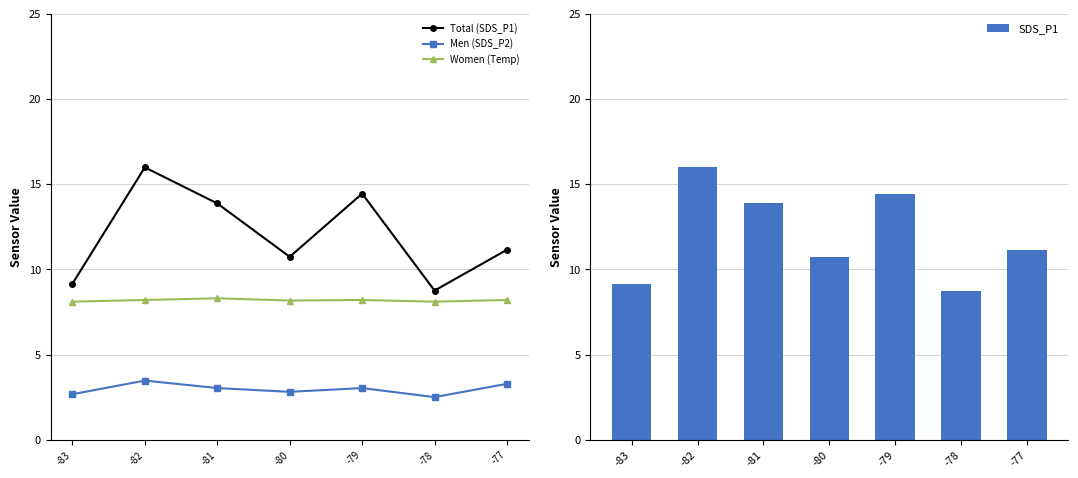

Is it true that SDS_P1 equals 11.2 at -77?

True